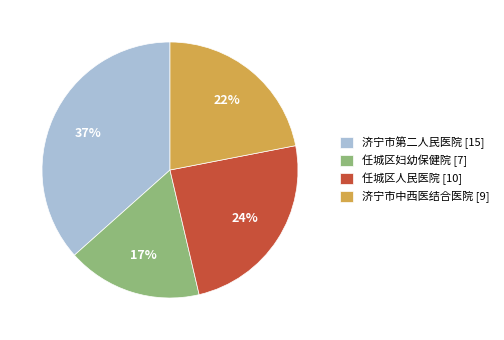

The 济宁市第二人民医院 slice represents 37% of the pie. True or false?

True